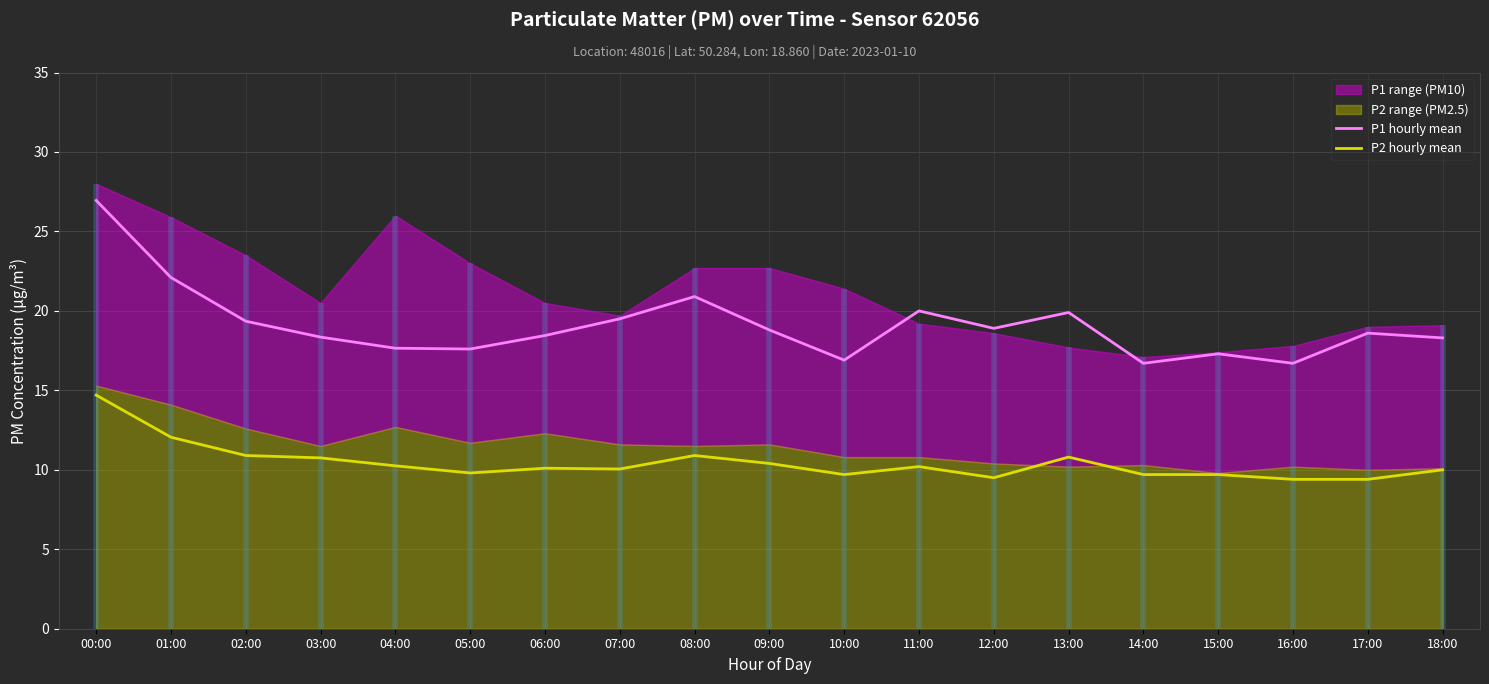

List the series in order of their peak value, highest first.

P1 hourly mean, P2 hourly mean